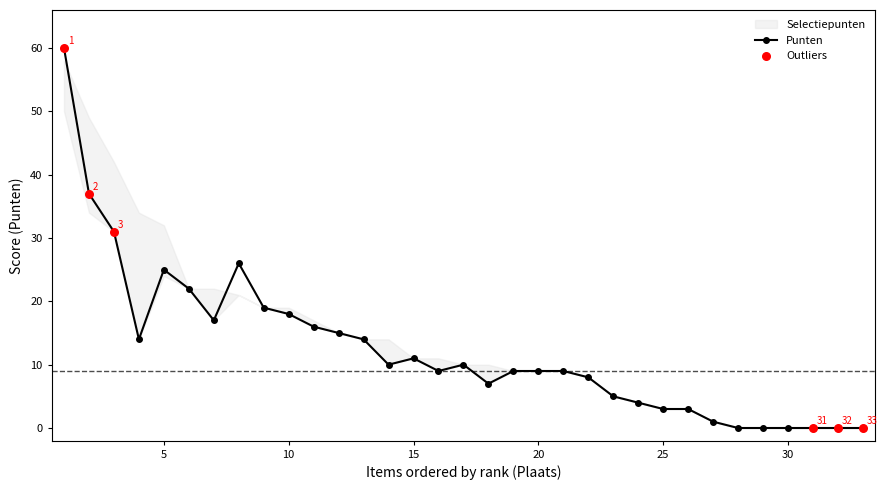

Where is the first local maximum for Punten?

5